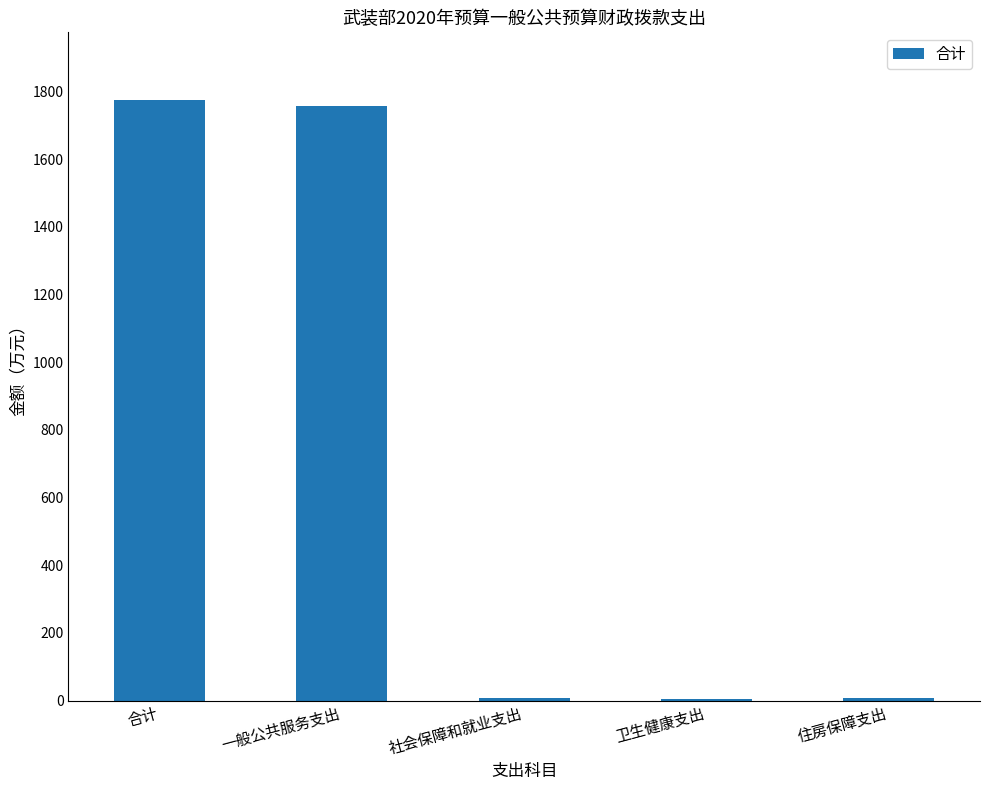

What is the change in value from 合计 to 卫生健康支出?

-1771.0